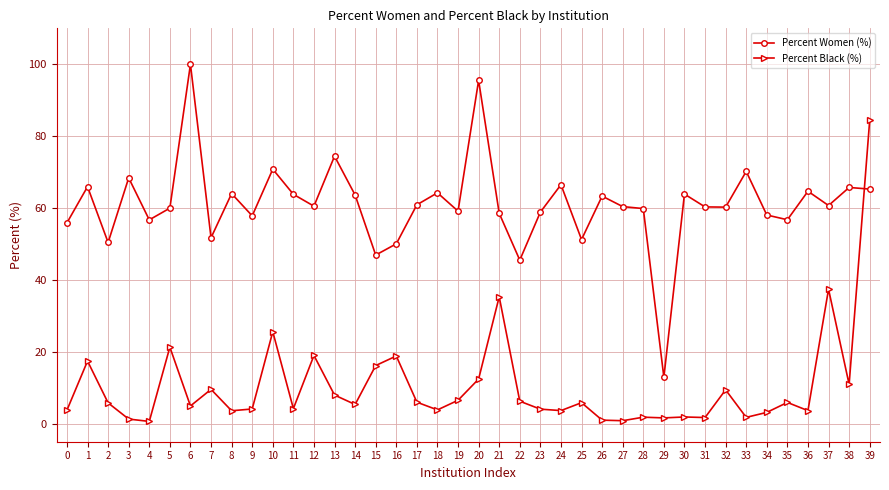

Is the value of Percent Women (%) at 33 greater than the value of Percent Black (%) at 17?

Yes